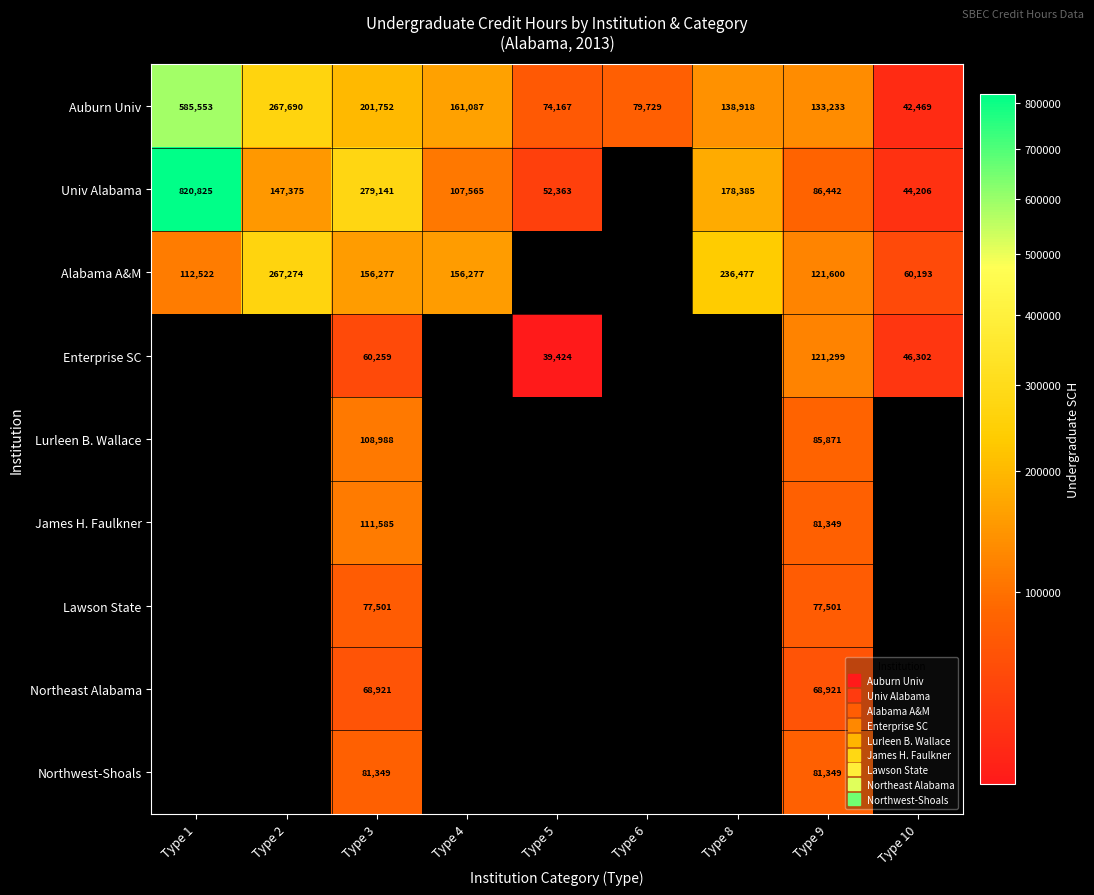

Which has a higher value, Type 5 or Type 9?

Type 9